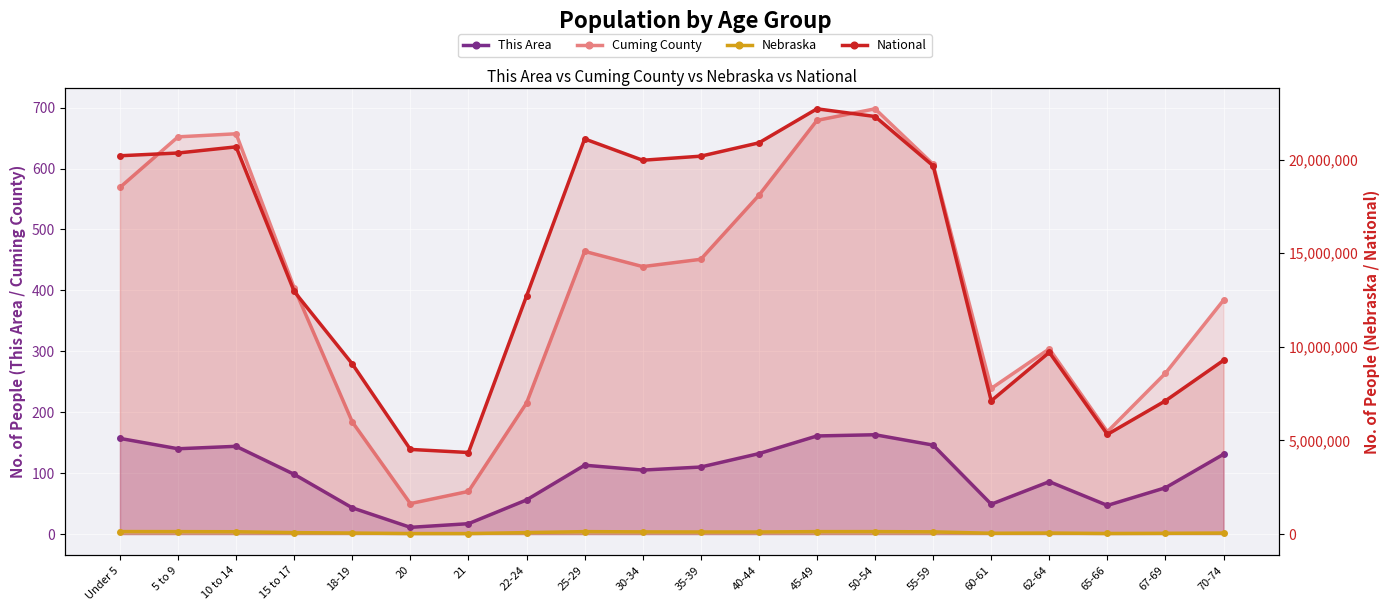

What position from the left is 18-19?

5